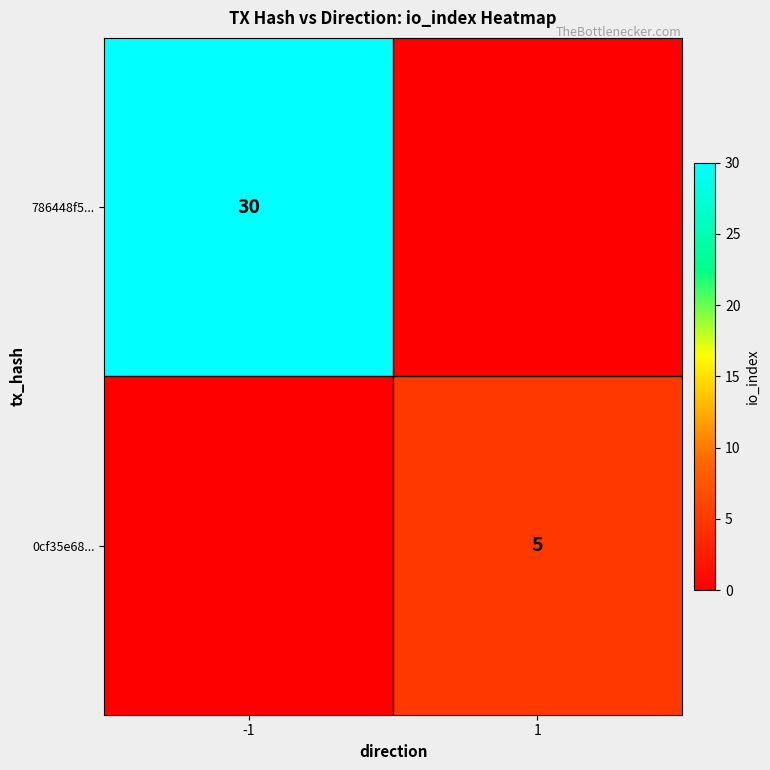

Which label corresponds to the largest value in the chart?

-1